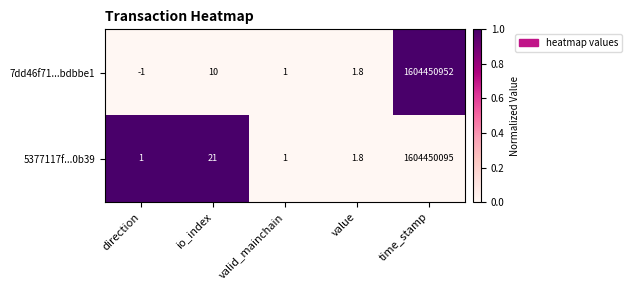

How many series are shown in this chart?

2